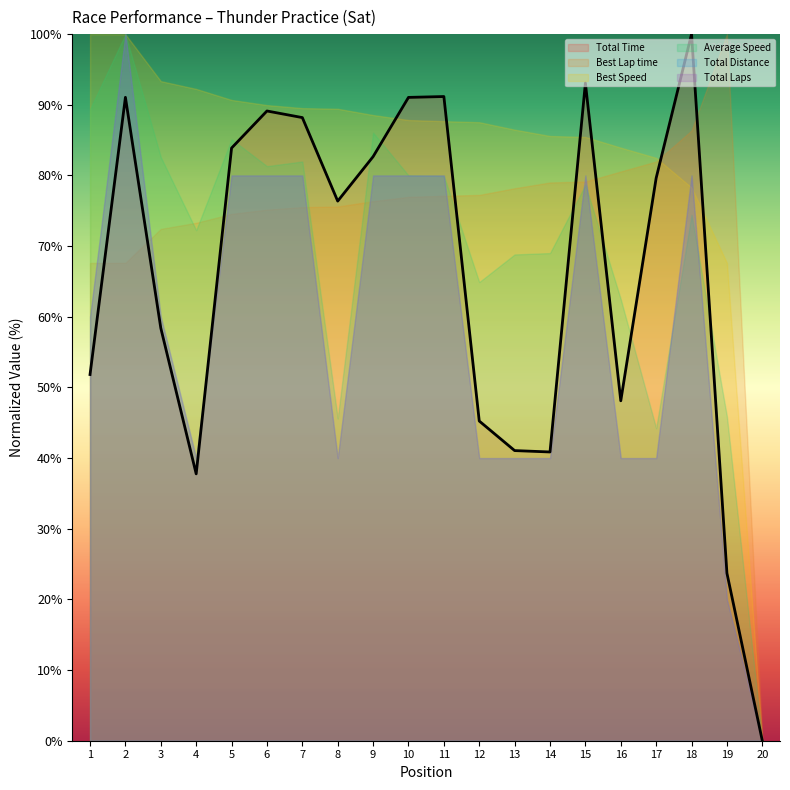

What is the greatest value displayed?

100.0